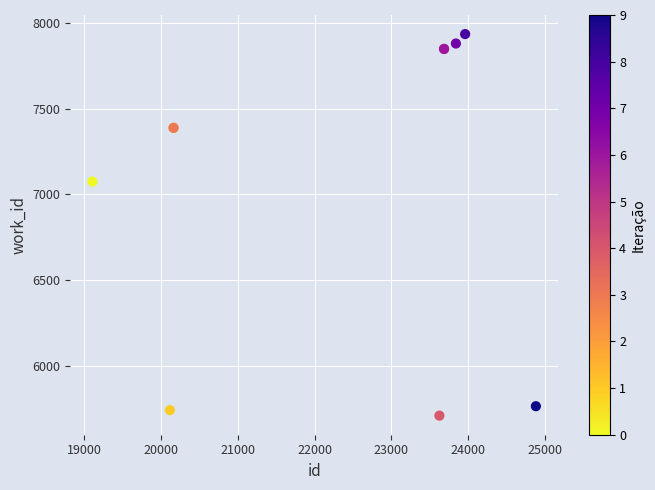

What Y value in the scatter plot is closest to 6823?

7075